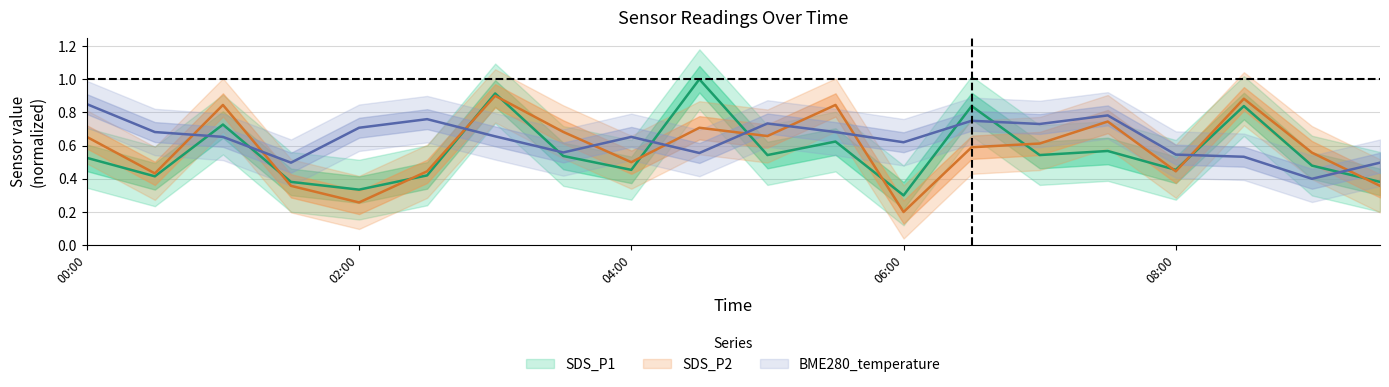

List the series in order of their overall mean, highest first.

BME280_temperature, SDS_P2, SDS_P1